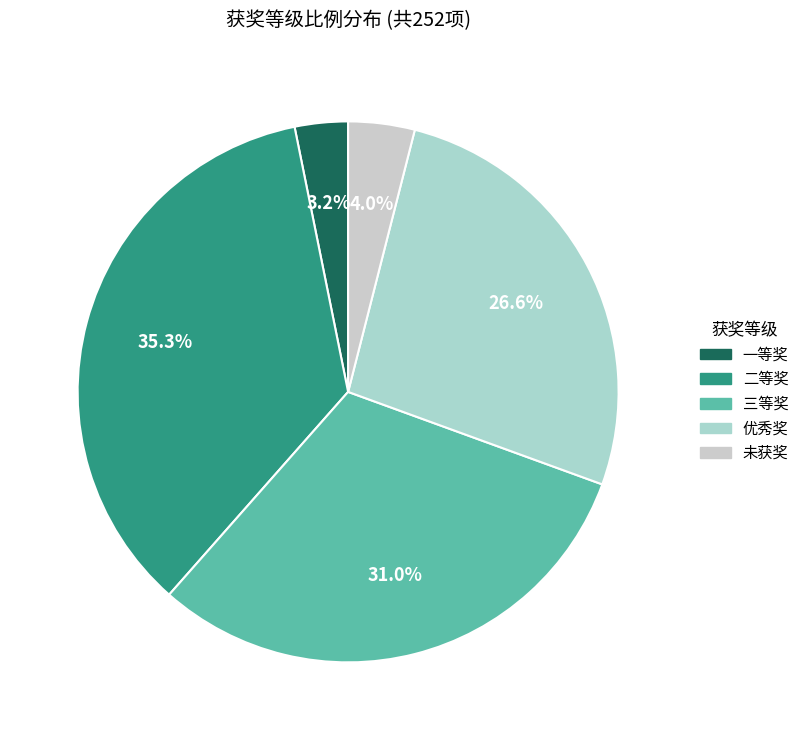

Count the number of slices in the pie.

5